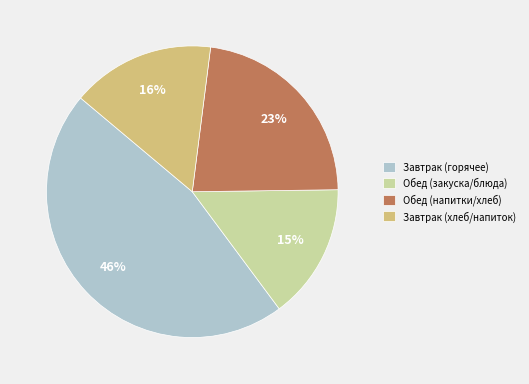

Which category has the smallest portion of the pie?

Обед (закуска/блюда)